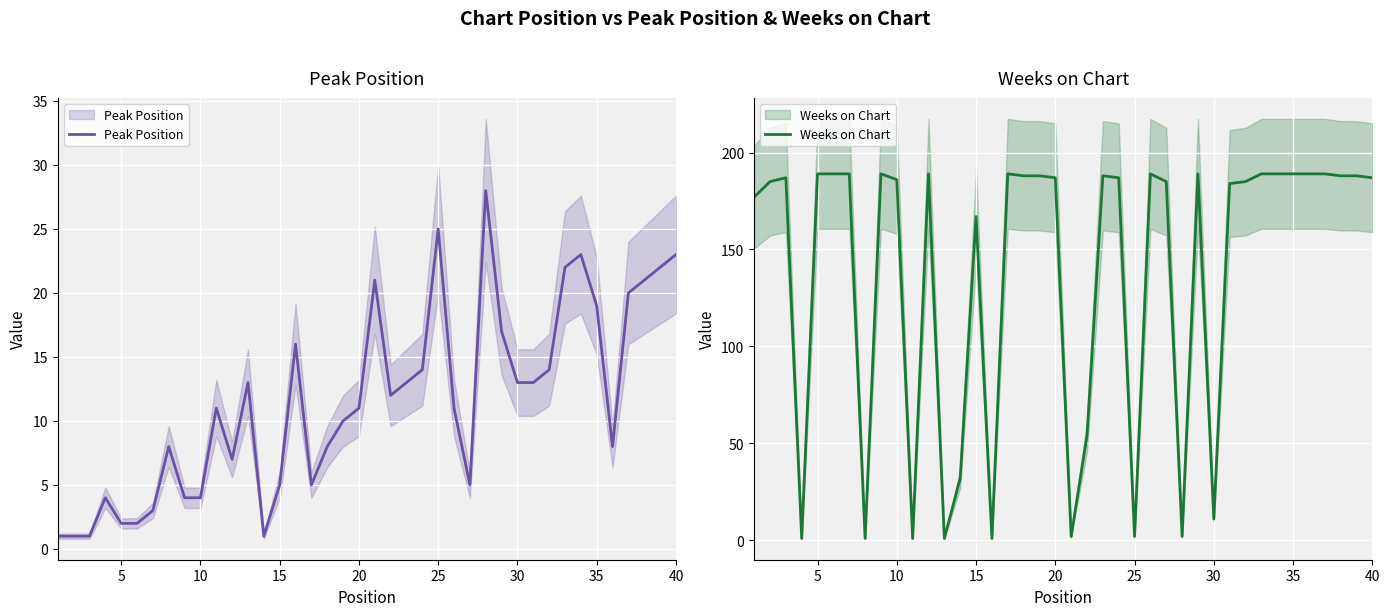

Is the value of Peak Position at 35 greater than the value of Weeks on Chart at 40?

No